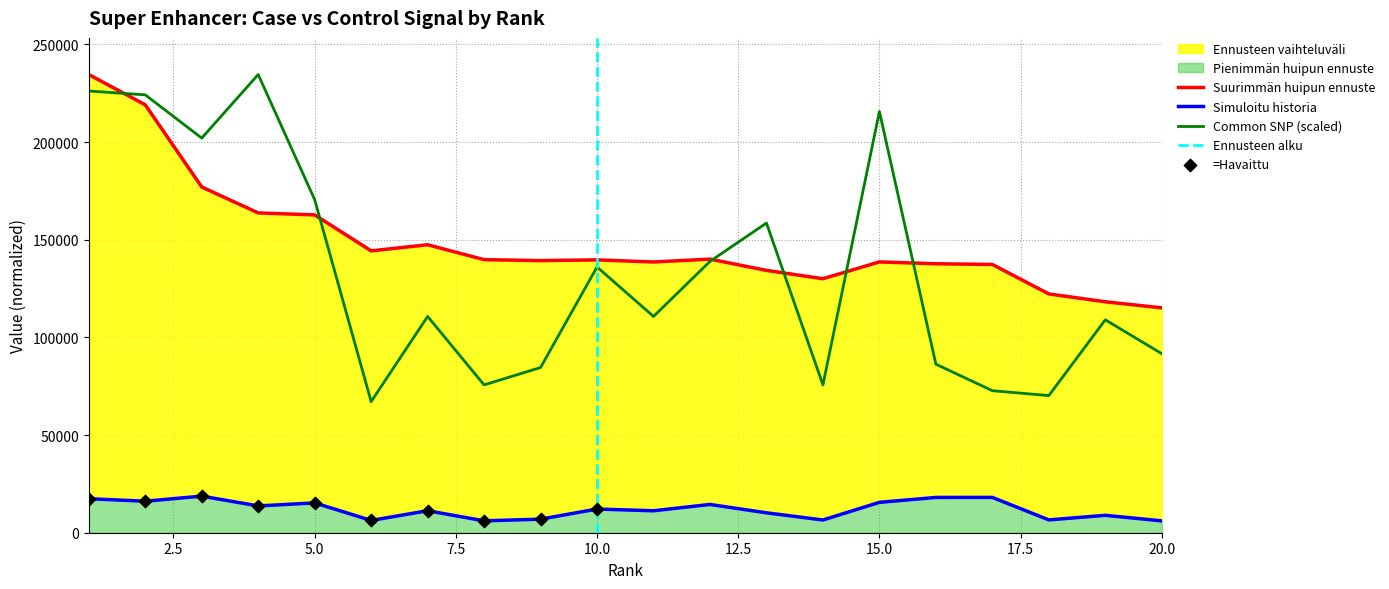

At how many categories does at least one series exceed 125220?

17